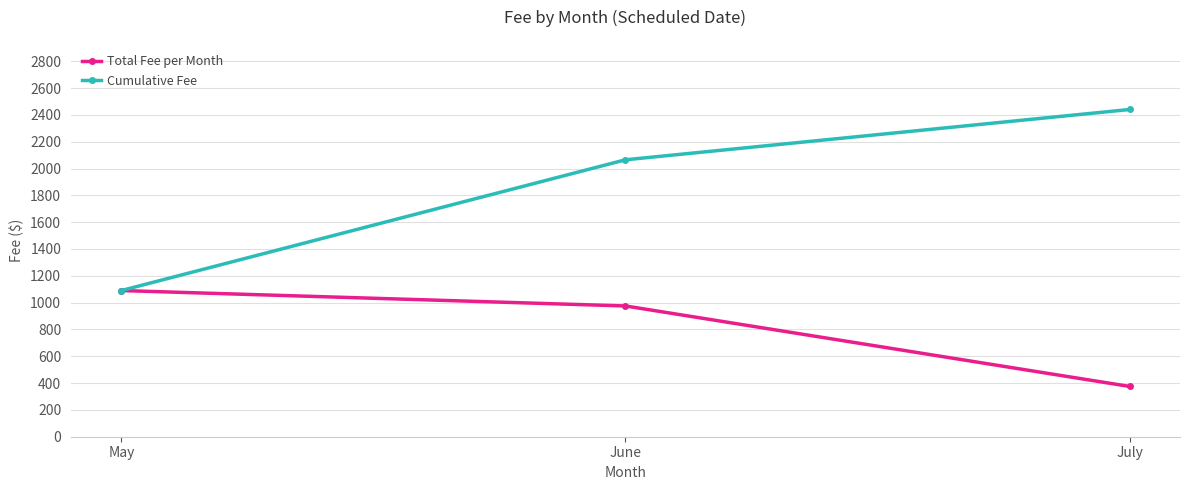

Read the Cumulative Fee value at May.

1090